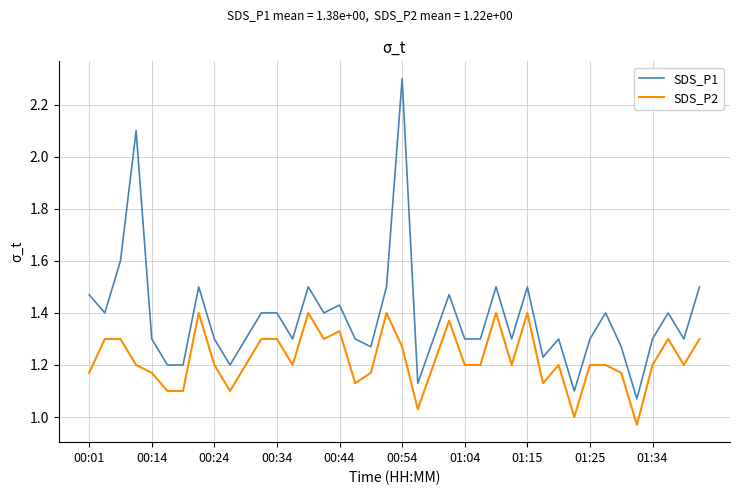

True or false: SDS_P2 and SDS_P1 intersect in this chart.

False